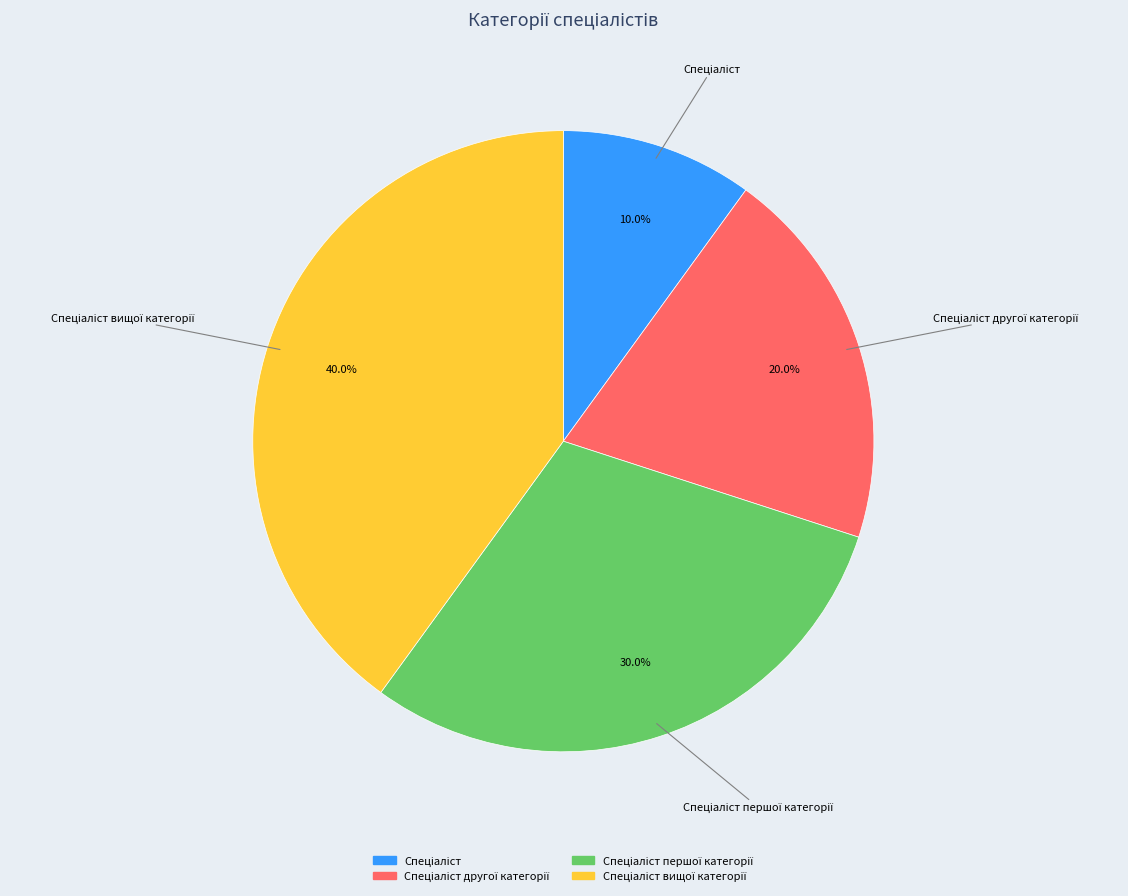

Does any single category account for the majority?

No